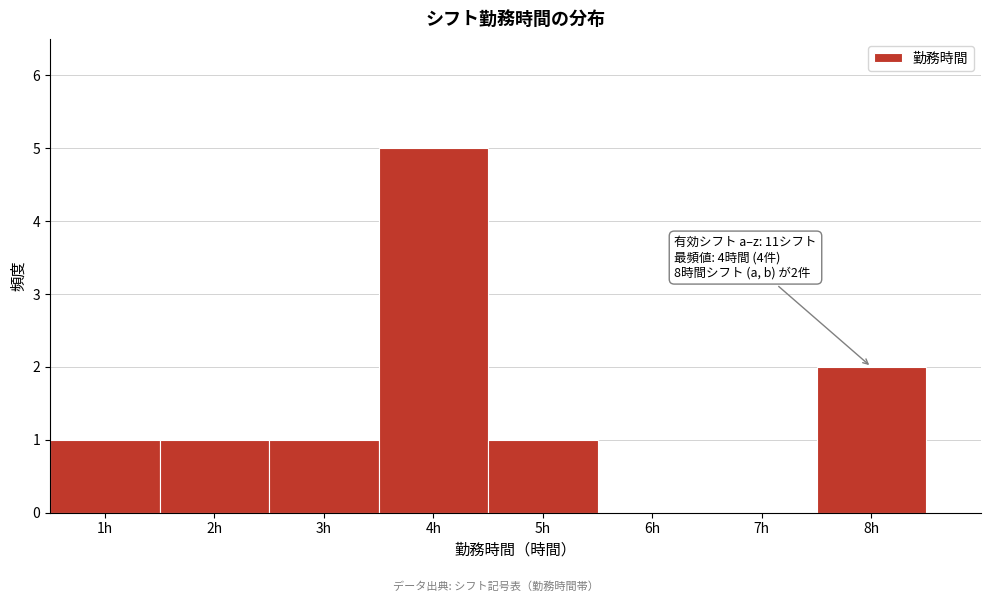

Over which range of the x-axis is the bar tallest?

3.5 to 4.5